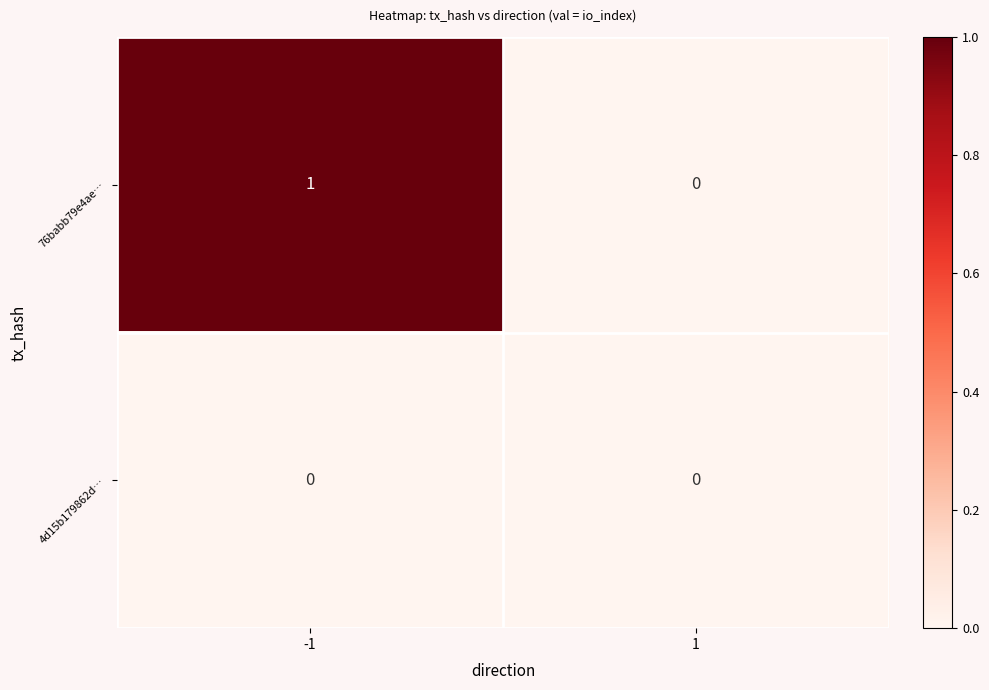

Between -1 and 1, which series saw the biggest shift?

76babb79e4ae…